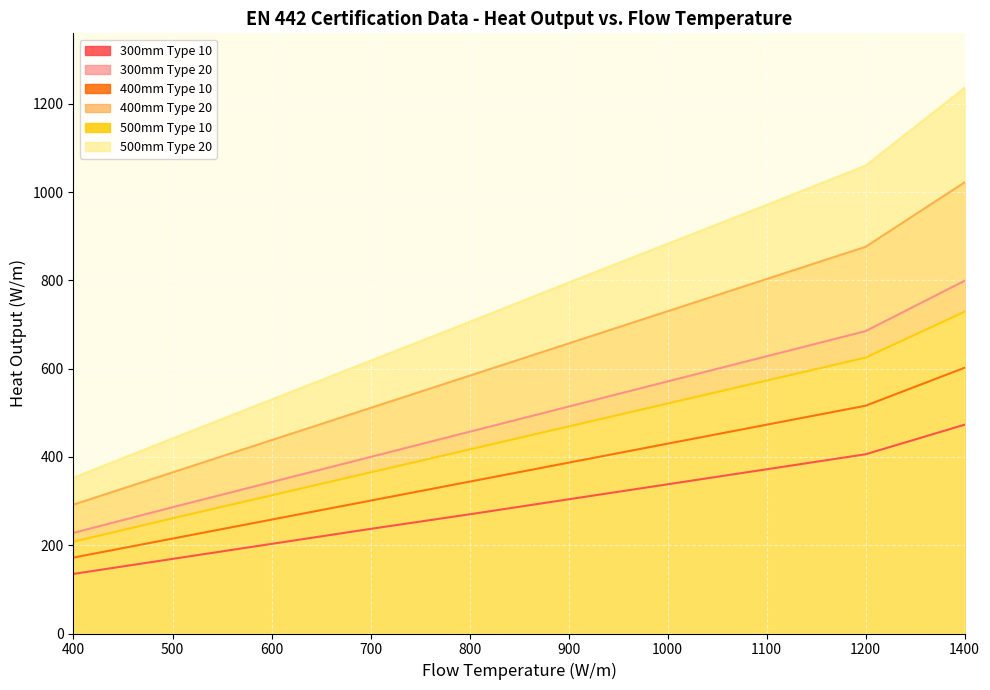

Count the 400mm Type 10 values in the range 258 to 473.

6